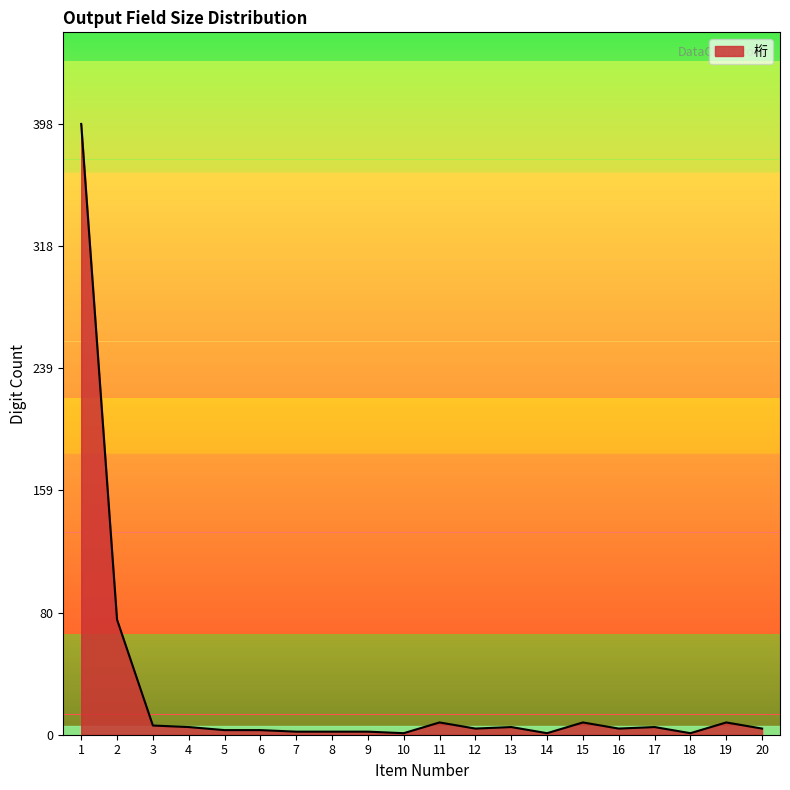

The chart shows a value of 4 at 16. True or false?

True